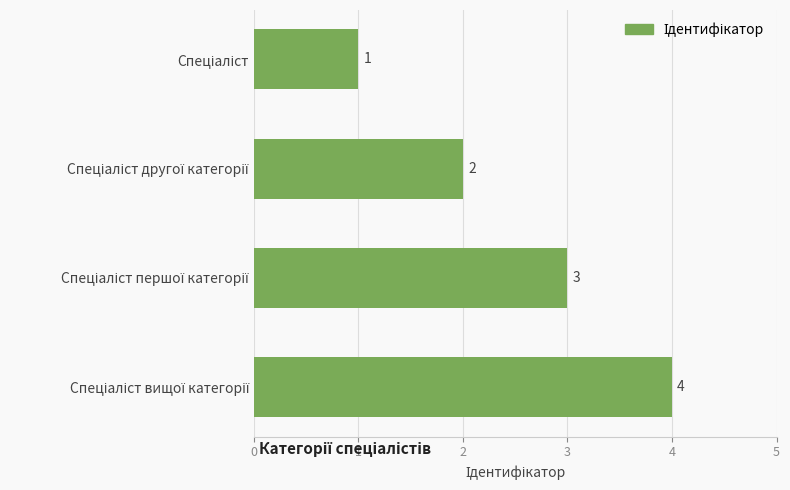

Count the values in the range 2 to 4.

3